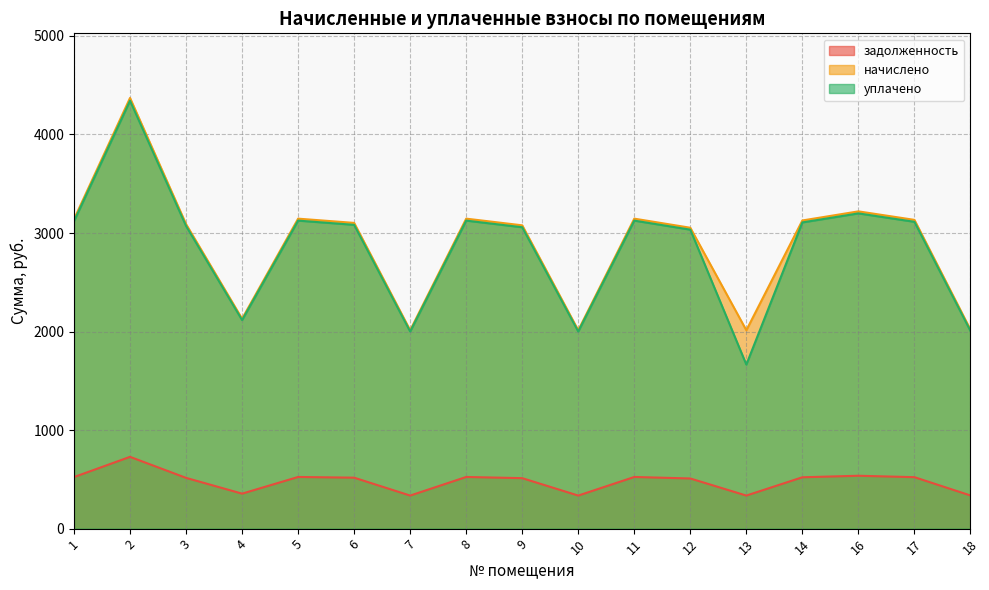

Read the начислено value at 11.

3145.7